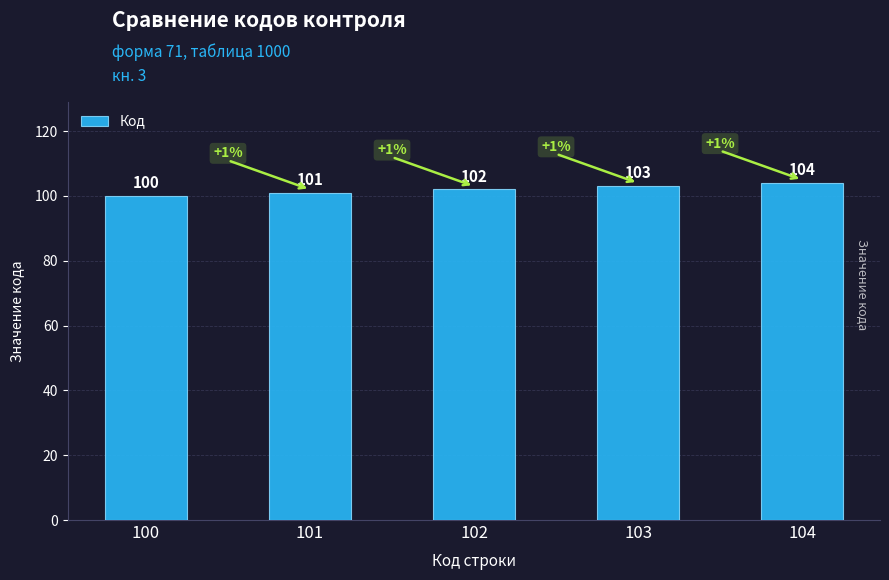

What is the value of the 2nd bar from the left?

101